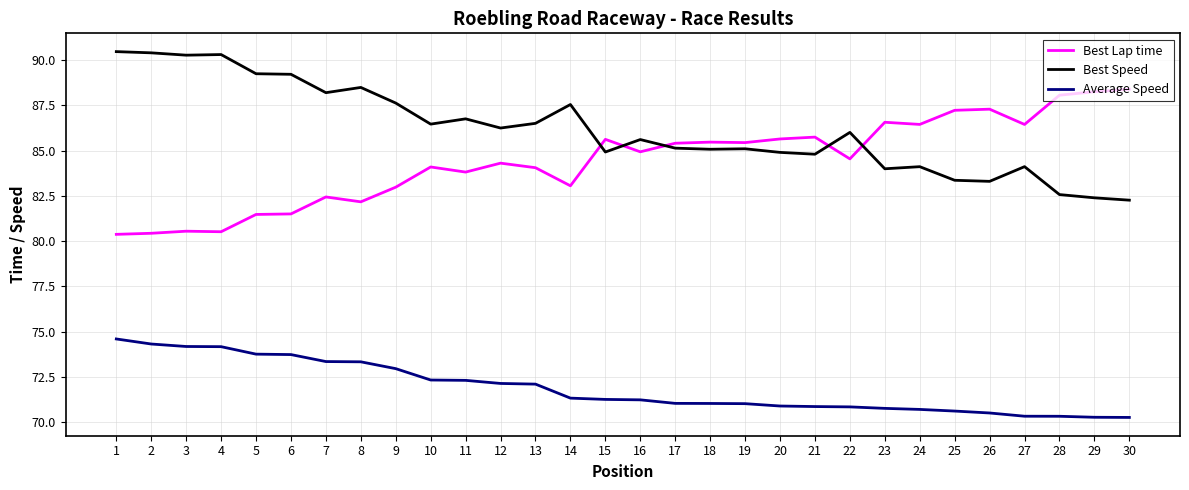

True or false: Best Speed and Average Speed intersect in this chart.

False